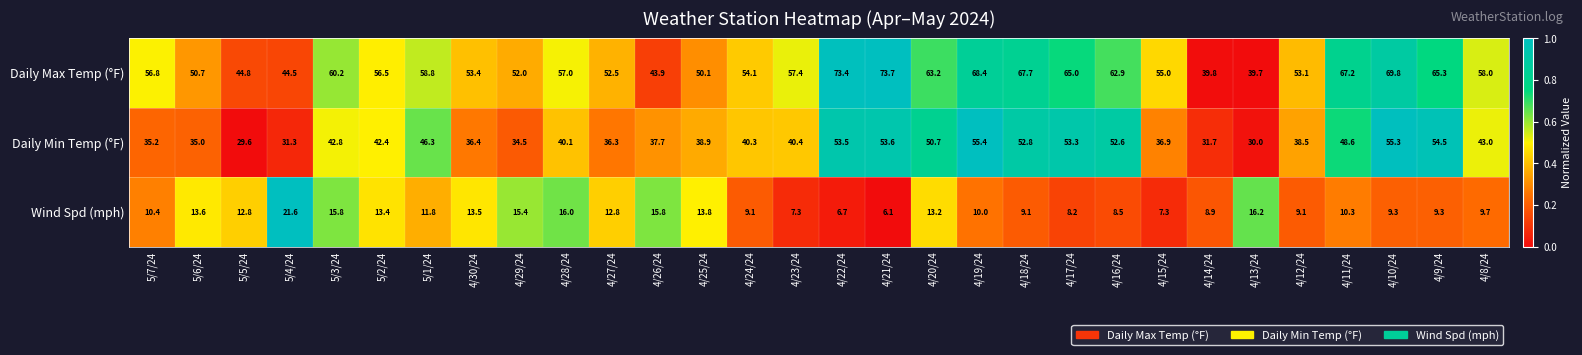

What is the difference between the second highest and minimum values in the Daily Min Temp (°F) series?

25.7